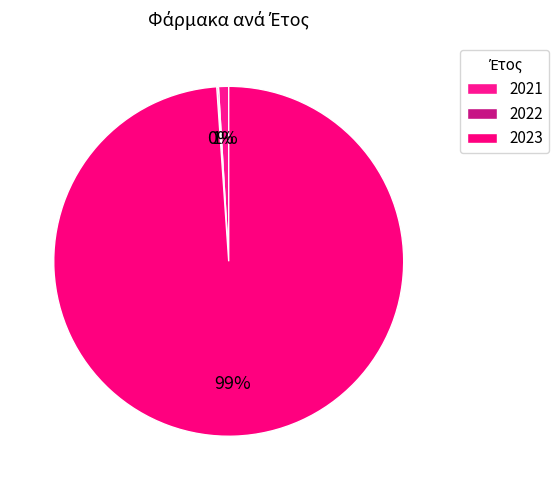

The 2021 slice represents 1% of the pie. True or false?

True